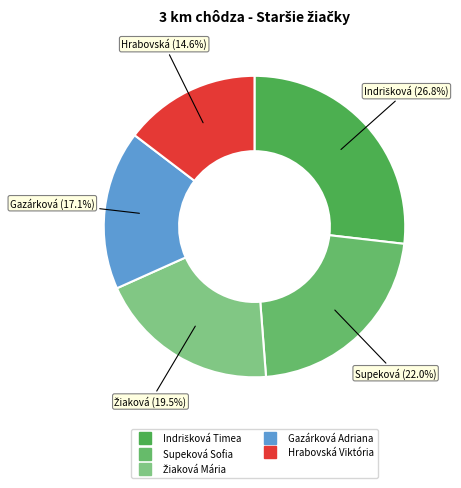

Is Hrabovská Viktória the majority of the pie?

No